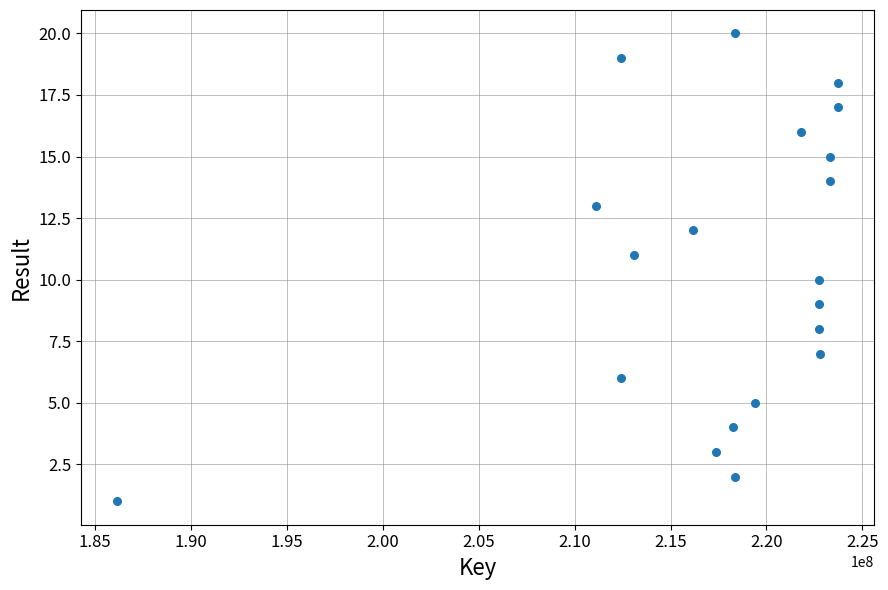

What is the range of Y values (max minus min)?

19